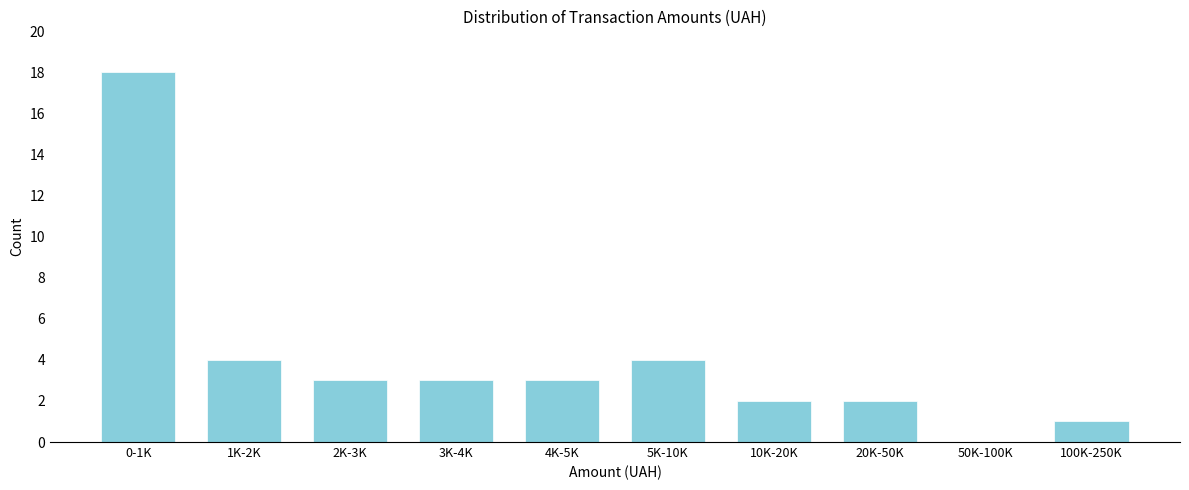

Reading right to left, transcribe all the data shown in this chart.

100K-250K=1	50K-100K=0	20K-50K=2	10K-20K=2	5K-10K=4	4K-5K=3	3K-4K=3	2K-3K=3	1K-2K=4	0-1K=18